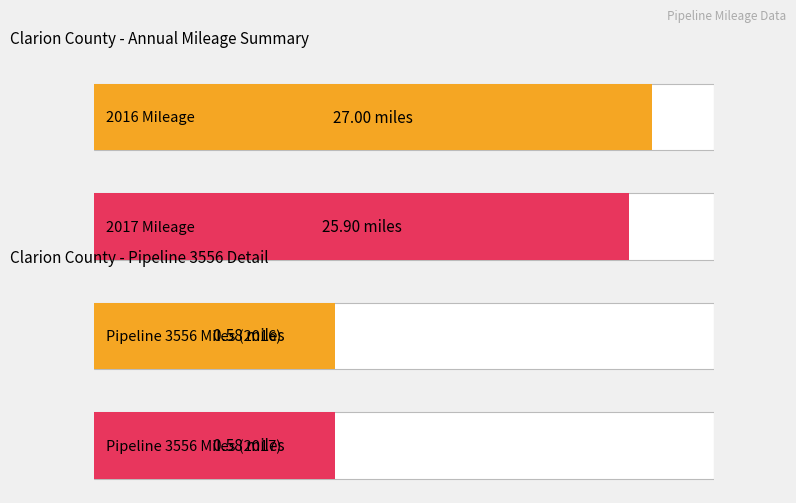

What position from the right is 2017 Mileage?

1